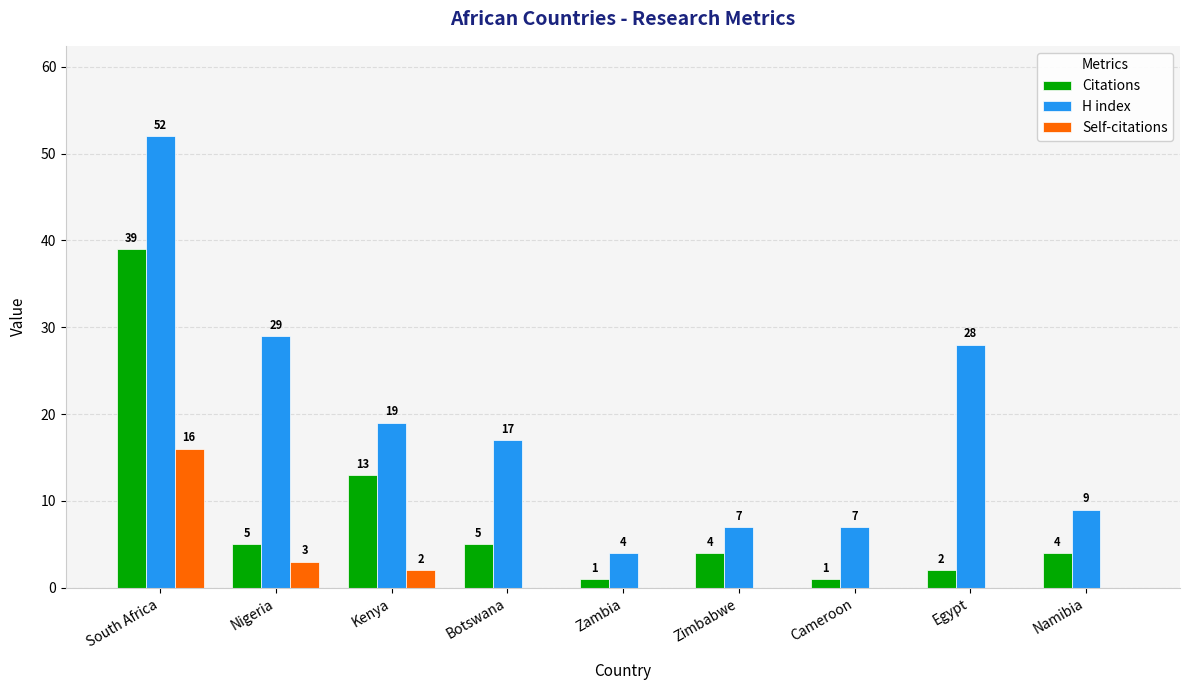

Between South Africa and Egypt, which series saw the biggest shift?

Citations